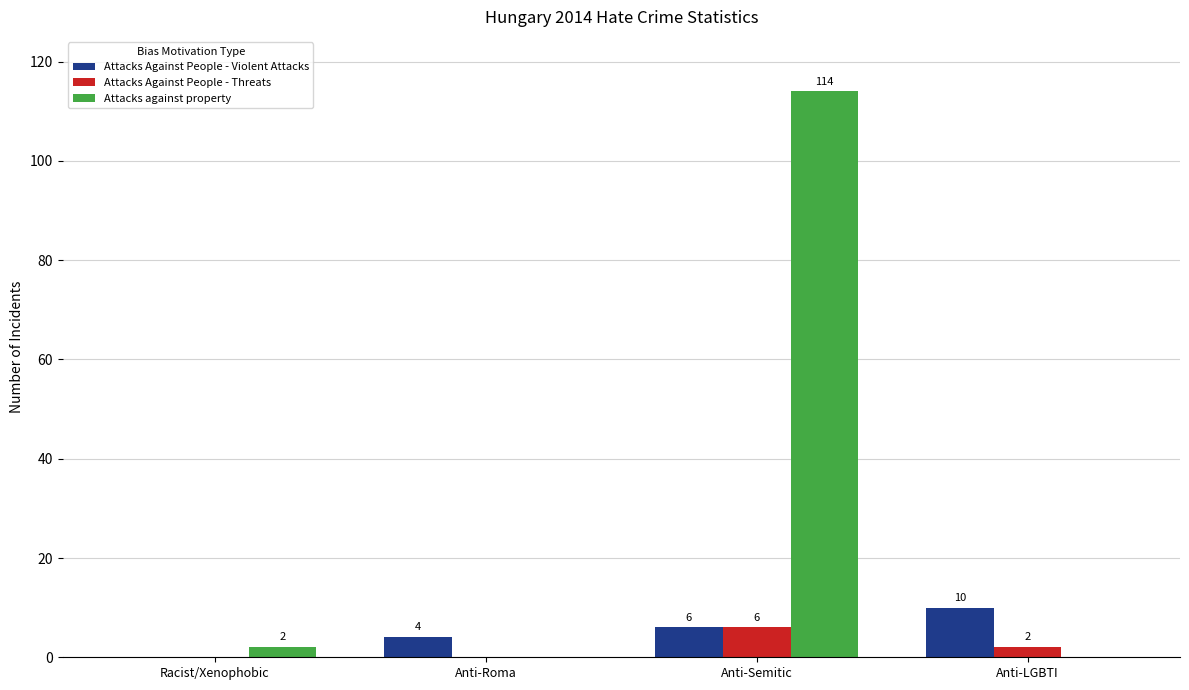

Reading left to right, transcribe all the data shown in this chart.

Attacks Against People - Violent Attacks: 0	4	6	10
Attacks Against People - Threats: 0	0	6	2
Attacks against property: 2	0	114	0